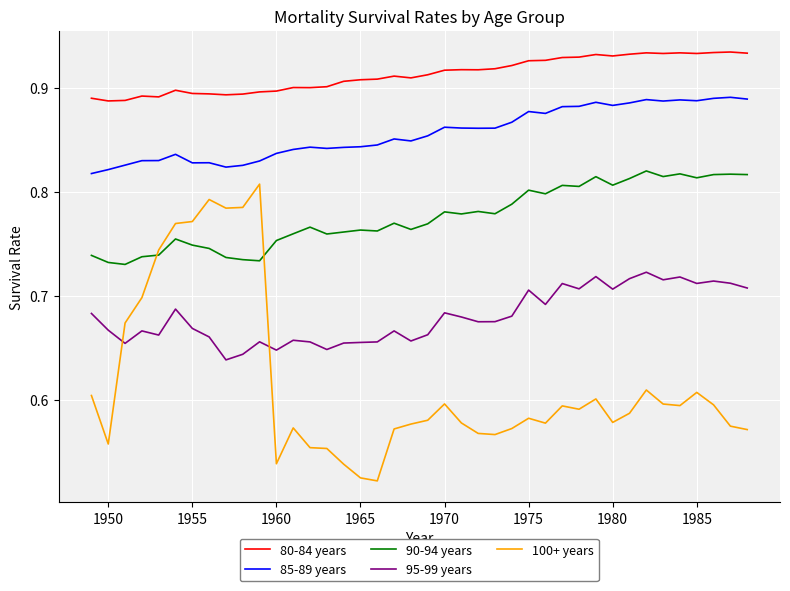

True or false: 80-84 years and 90-94 years intersect in this chart.

False